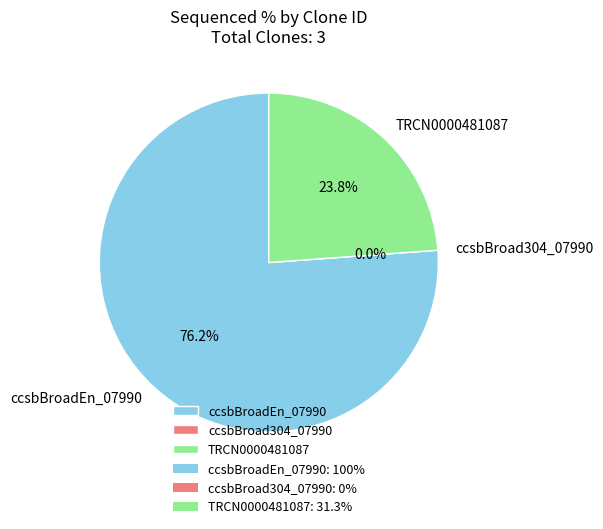

Is the sum of TRCN0000481087 and ccsbBroad304_07990 greater than half?

No